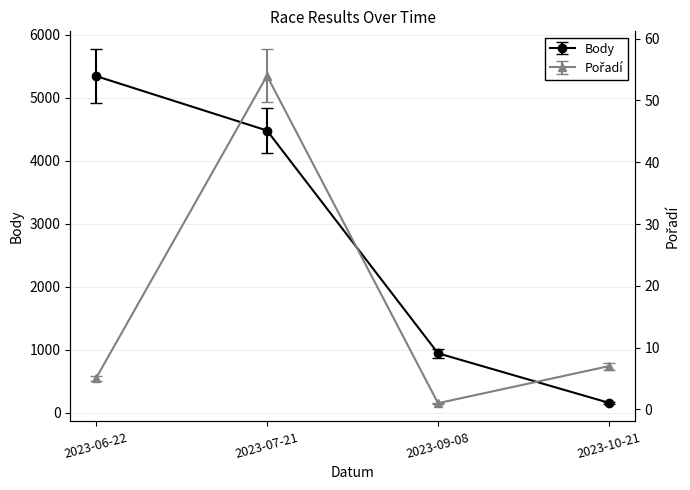

How many lines are shown in the chart?

2